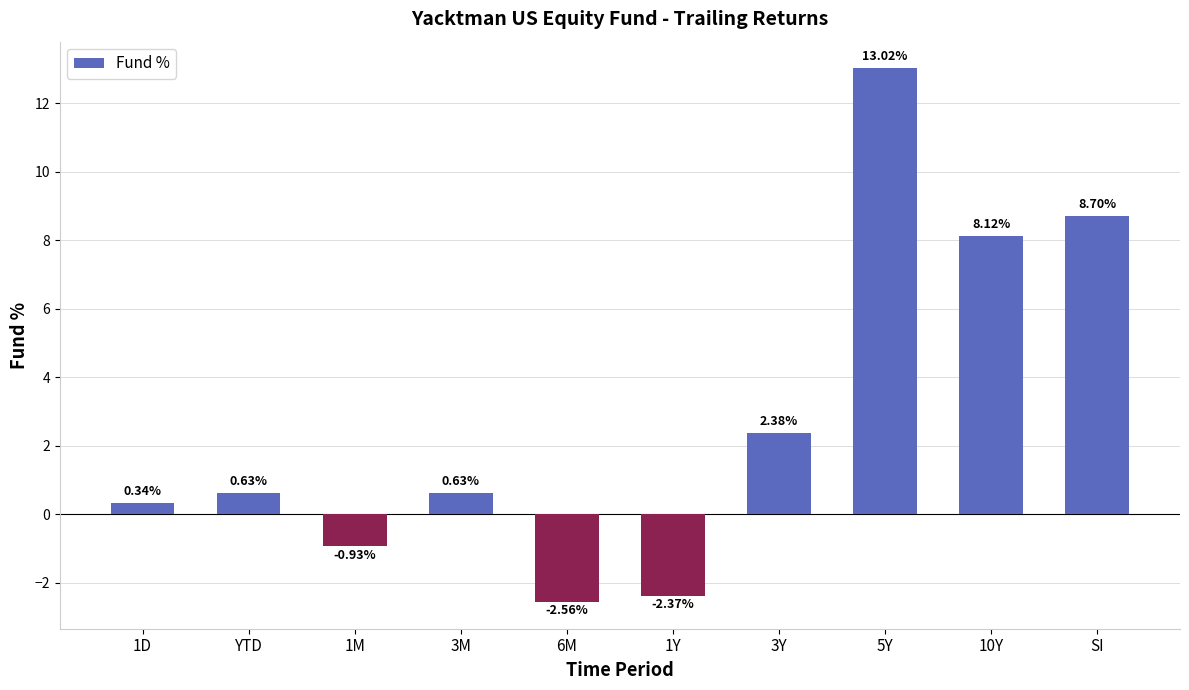

What is the difference between the values at YTD and 1M?

1.6